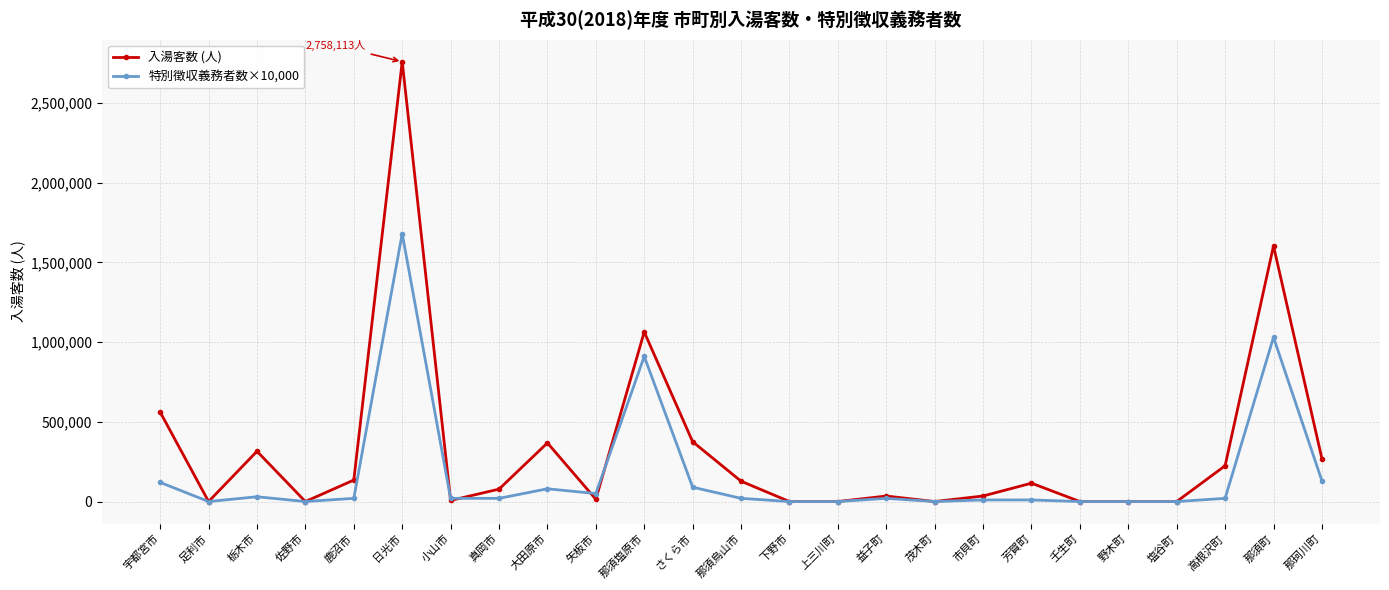

The 入湯客数 (人) series shows 0 at 塩谷町. True or false?

True